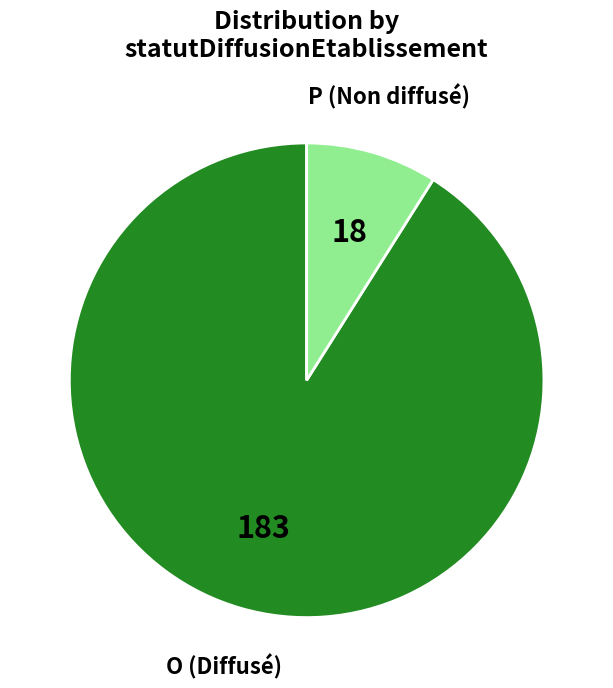

Is there a majority slice in this chart?

Yes